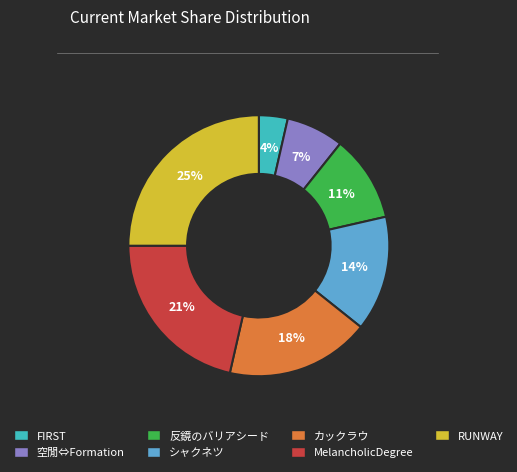

Is there any slice that represents more than half of the pie?

No